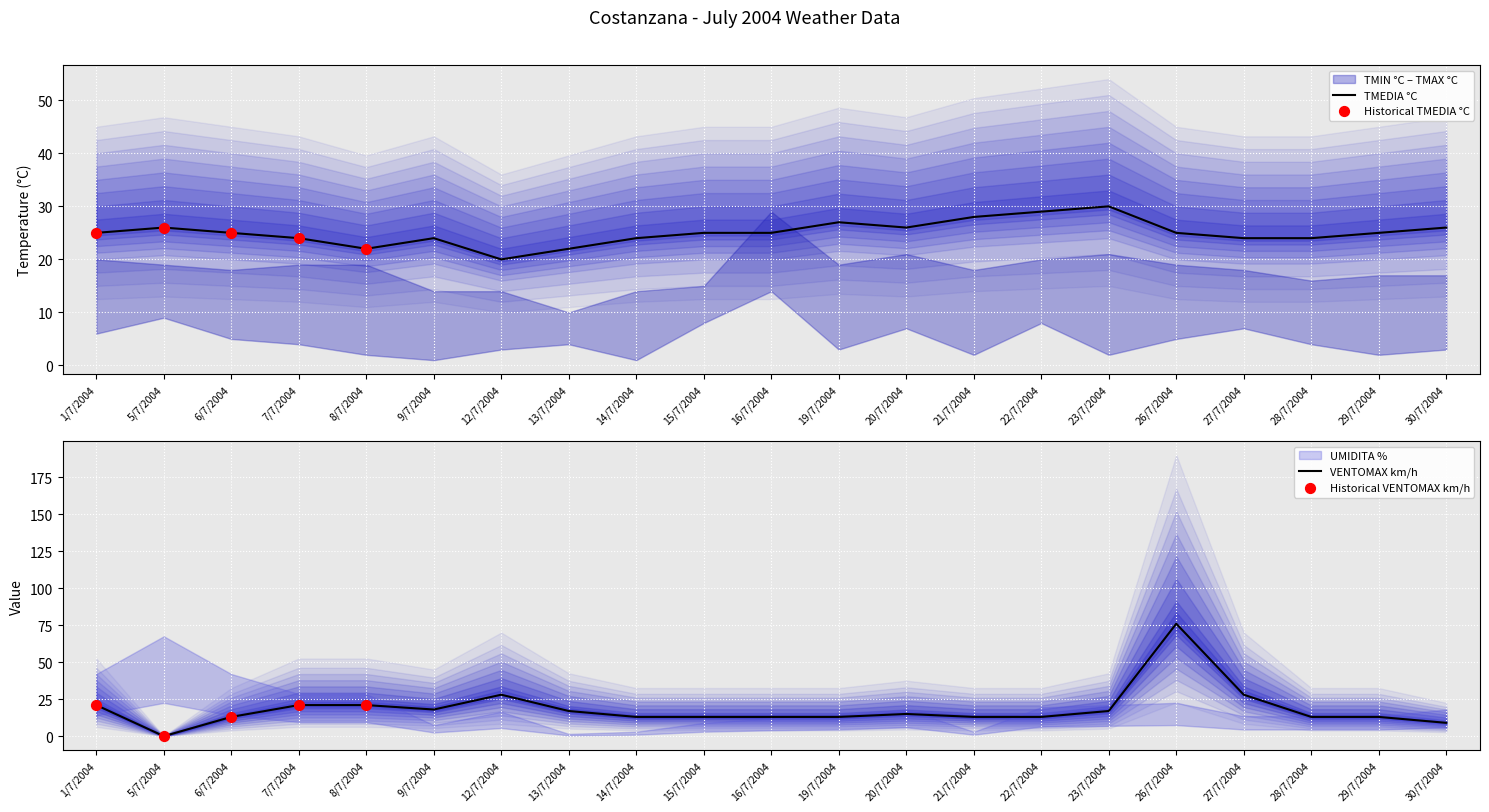

Which series has the widest spread of Y values?

VENTOMAX km/h